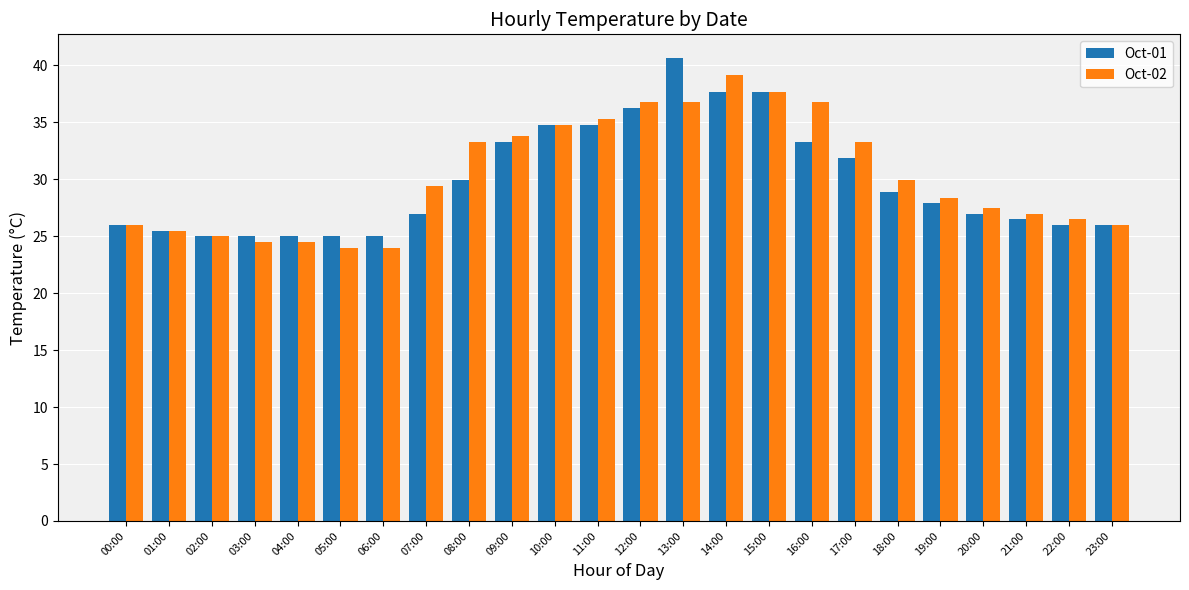

Does the chart contain stacked bars?

No